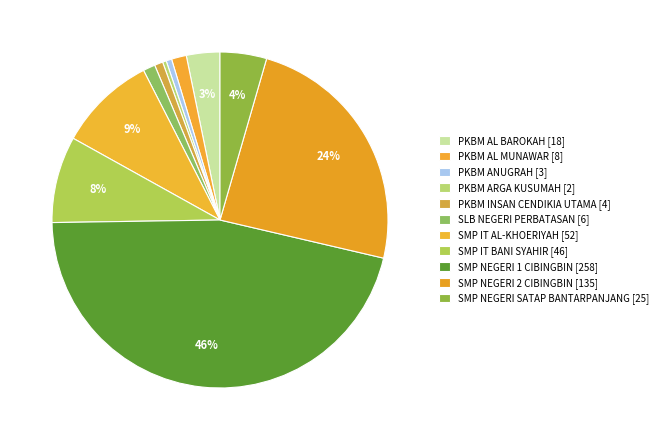

How many segments does this pie chart have?

11